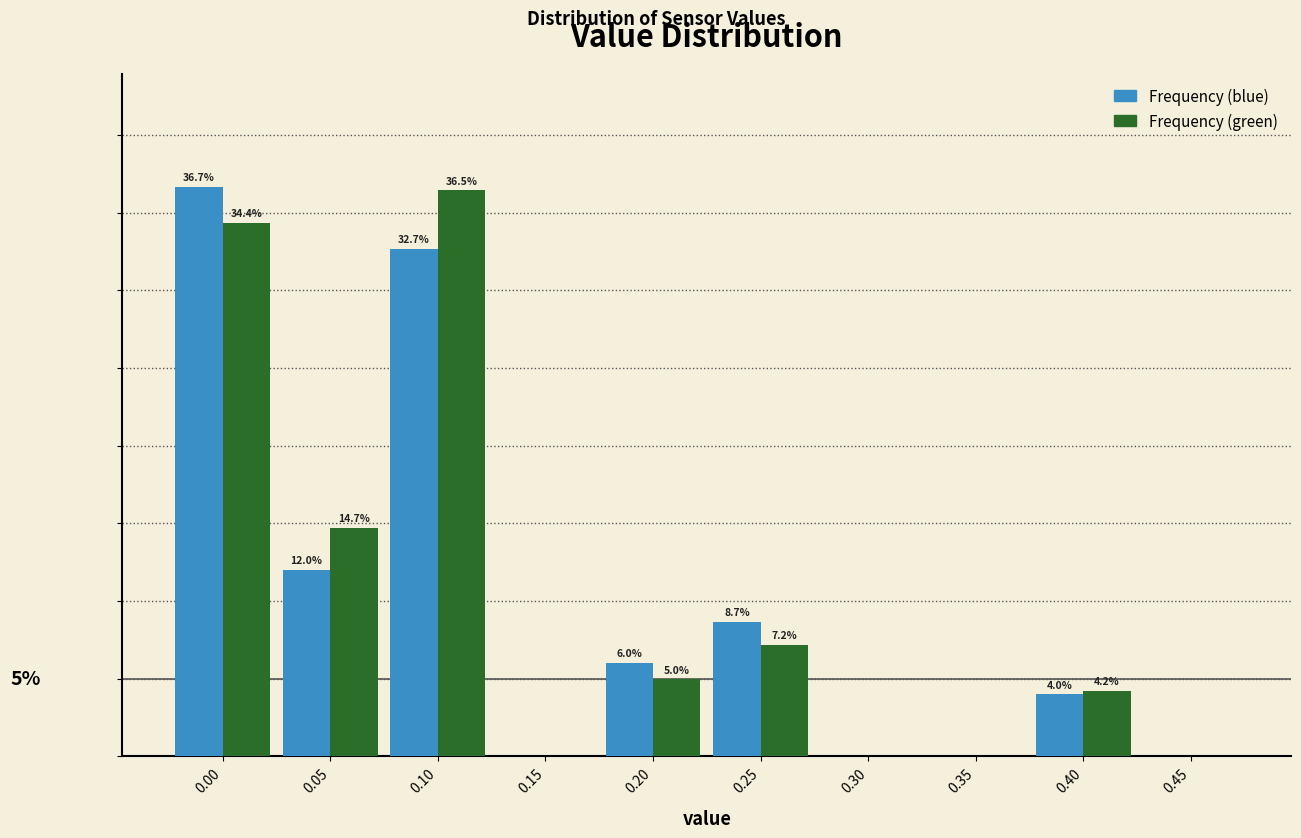

Between 0.00 and 0.30, which series saw the biggest shift?

Frequency (blue)